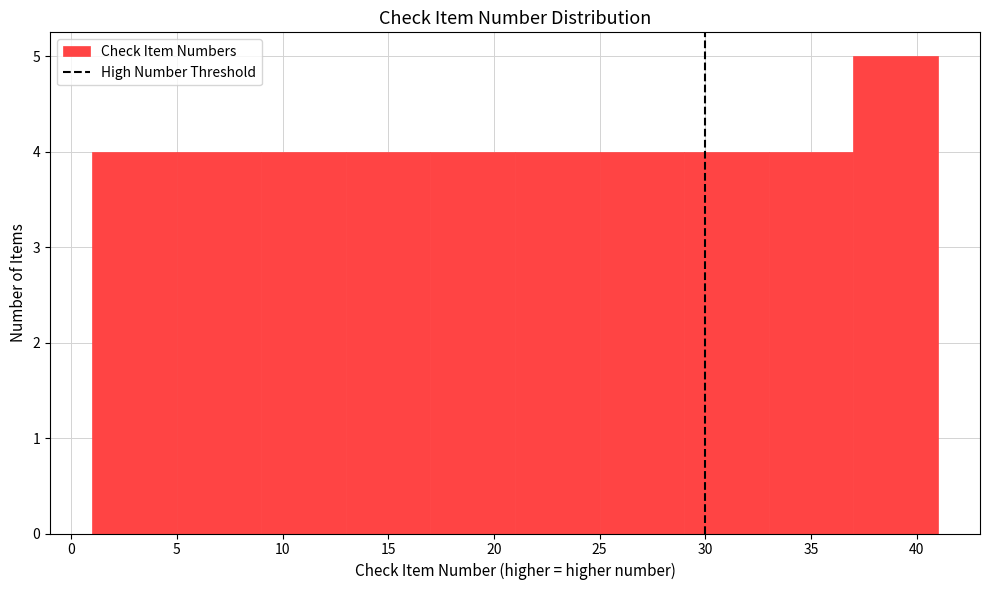

Which range on the x-axis has the tallest bar?

37 to 41